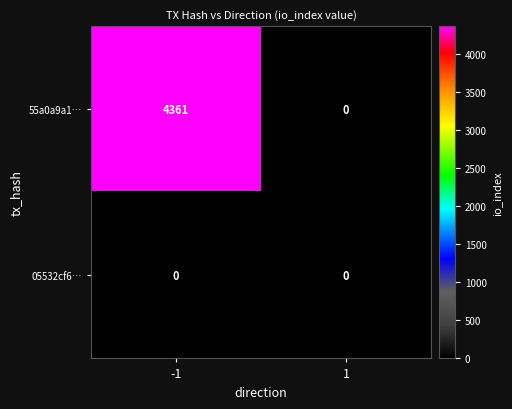

True or false: 55a0a9a1… has a value of 1926 at -1.

False